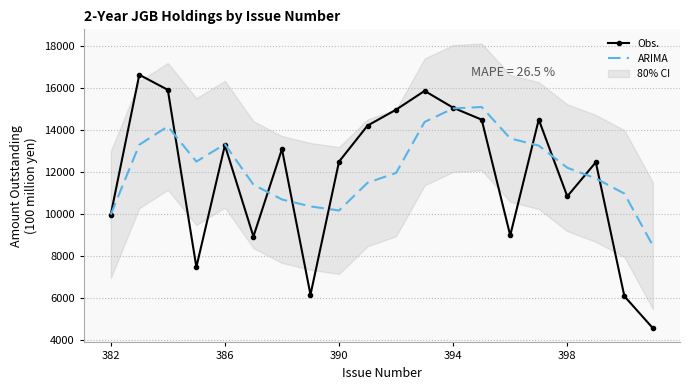

How many values in the Obs. series exceed 13091?

9